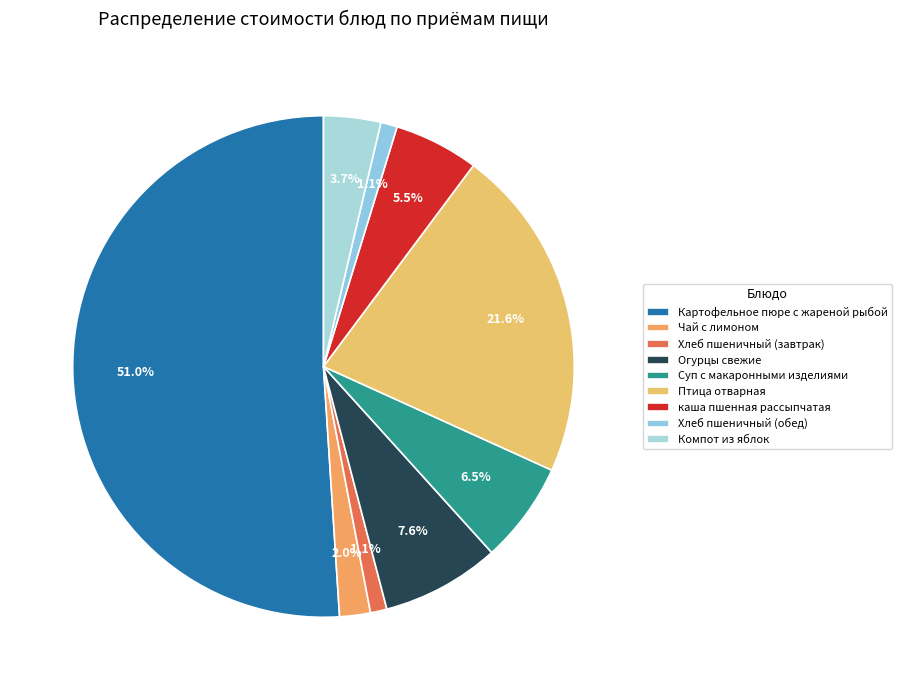

Is there any slice that represents more than half of the pie?

Yes